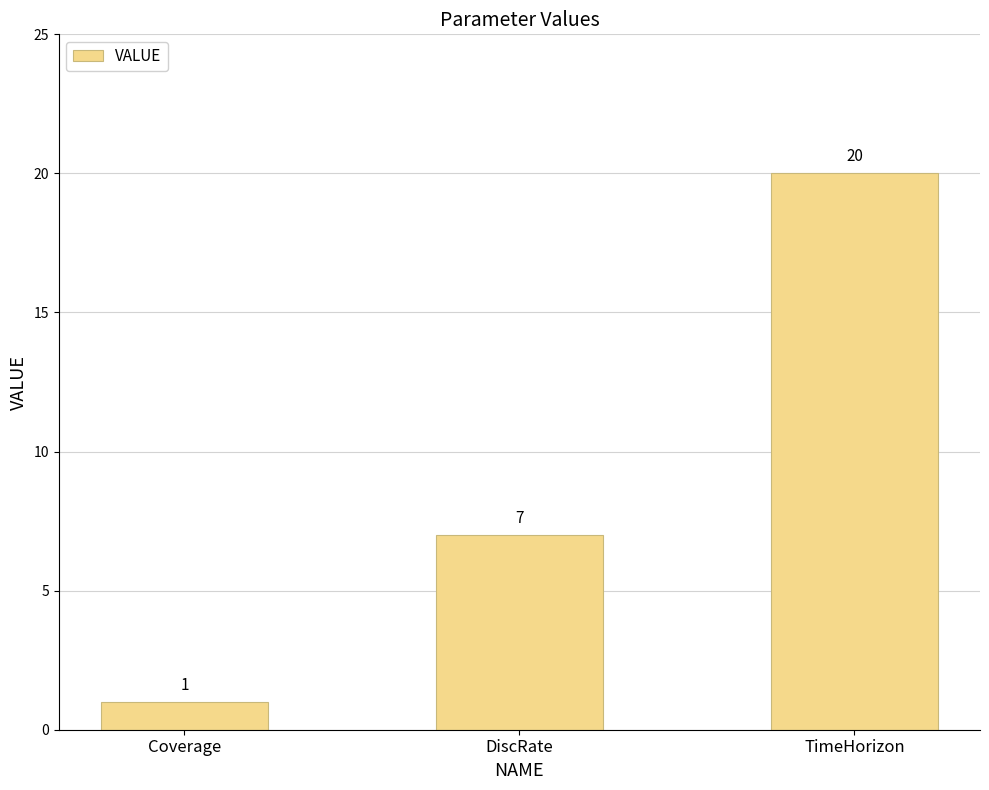

What value does the data have at Coverage?

1